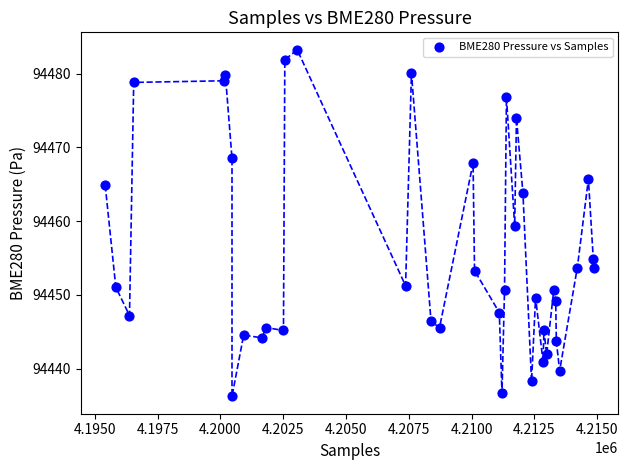

What is the range of Y values (max minus min)?

47.0